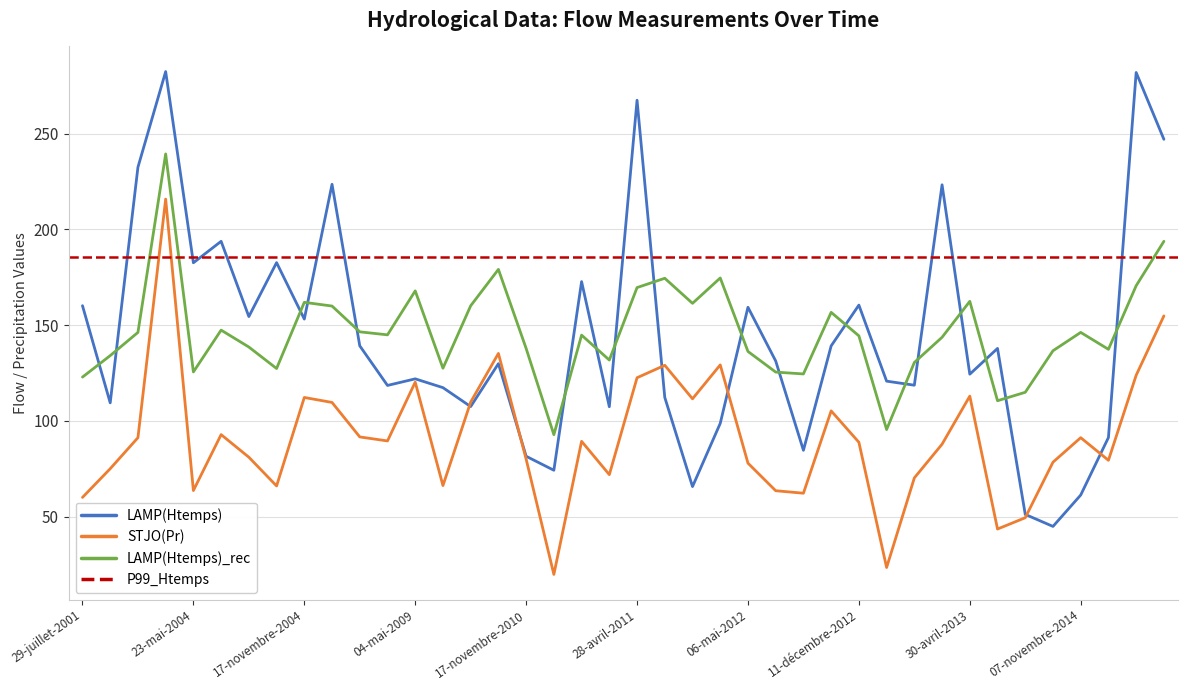

At which category does STJO(Pr) reach its first local valley?

23-mai-2004